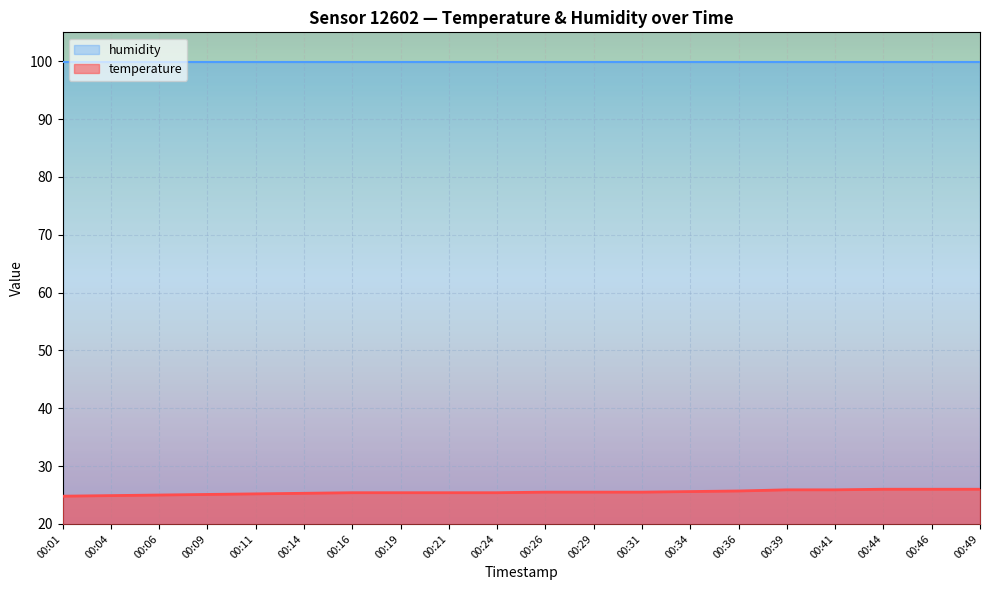

What is the value of the 2nd point from the left?

24.9